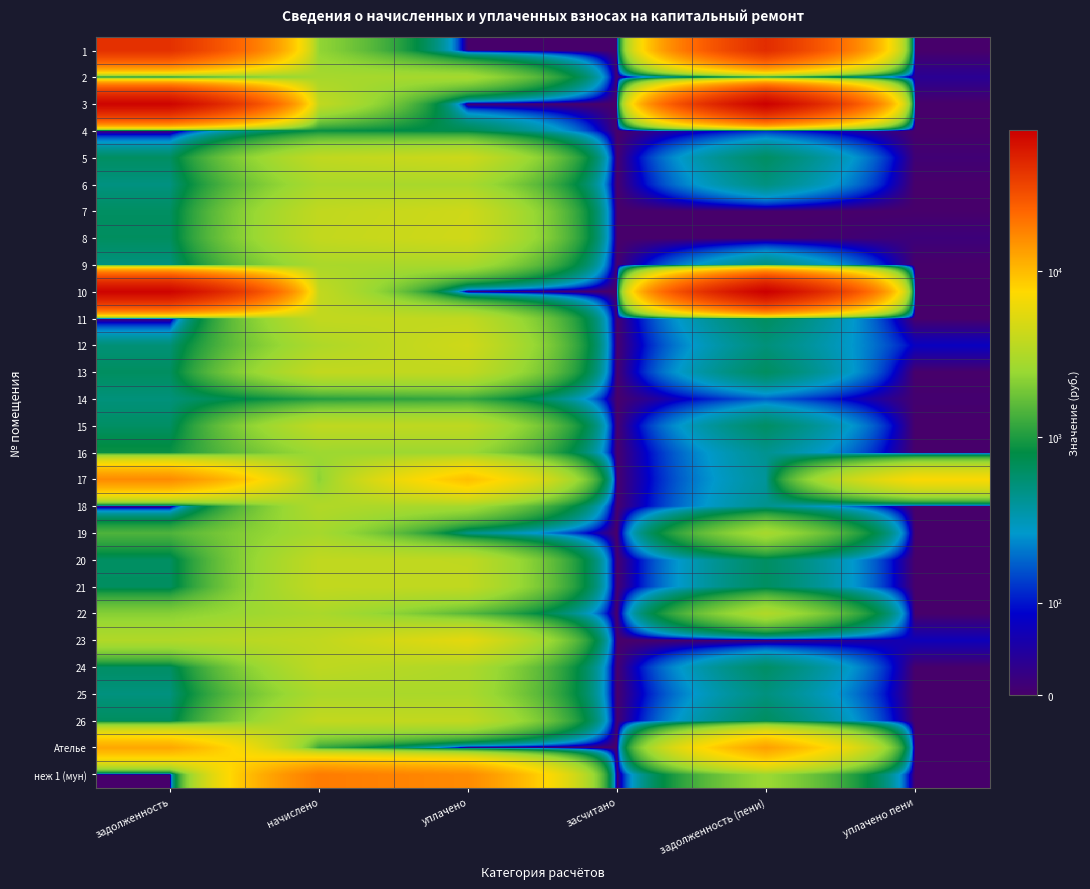

Between начислено and уплачено, which series saw the biggest shift?

17